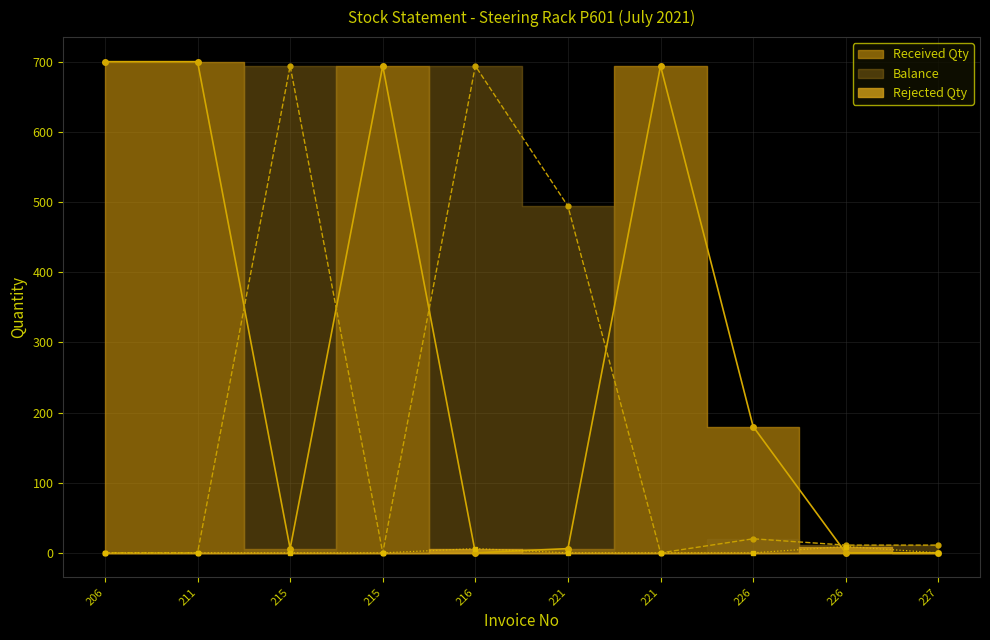

How many positive values does the Received Qty series have?

7